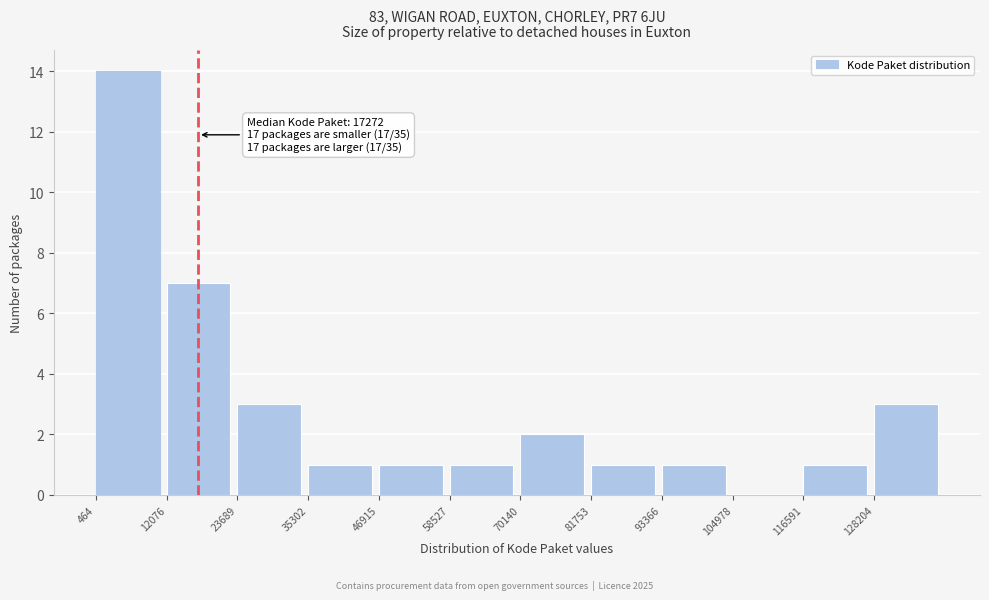

Which range on the x-axis has the tallest bar?

0 to 12000